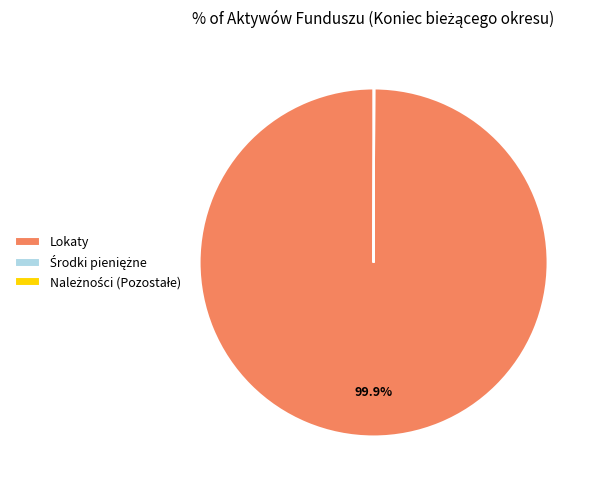

Does Lokaty represent more than half of the total?

Yes